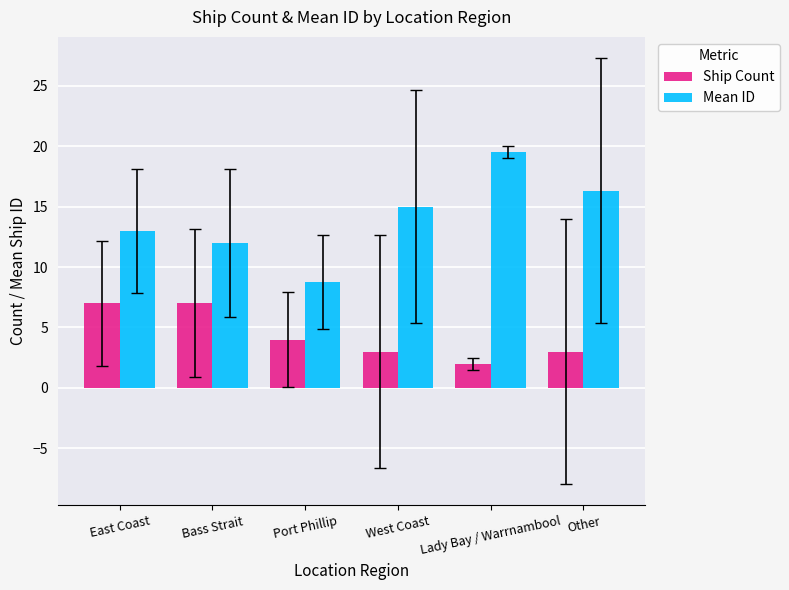

How many data points in Ship Count are less than 4?

3